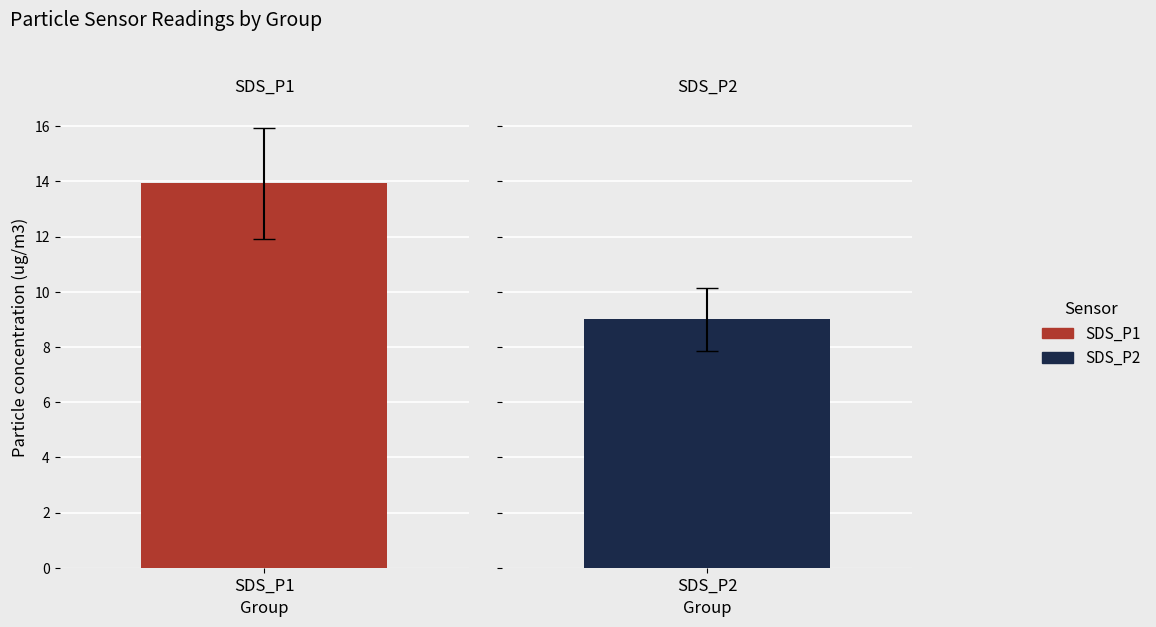

True or false: SDS_P2 has a value of 17.1 at 25.

False